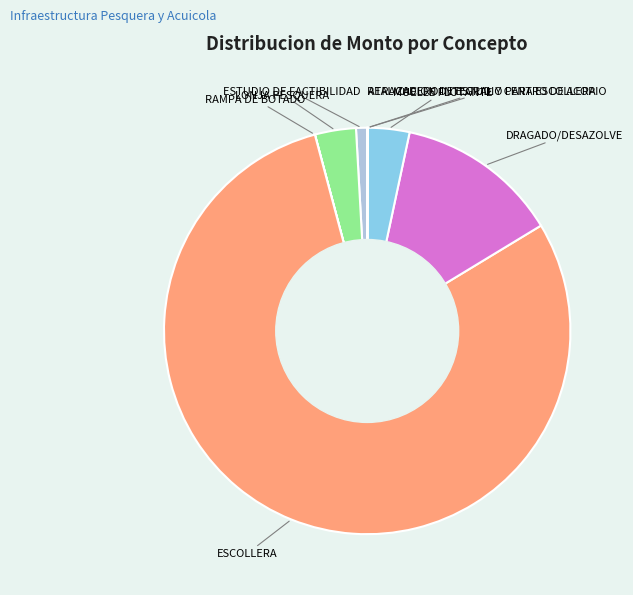

Is there any slice that represents more than half of the pie?

Yes